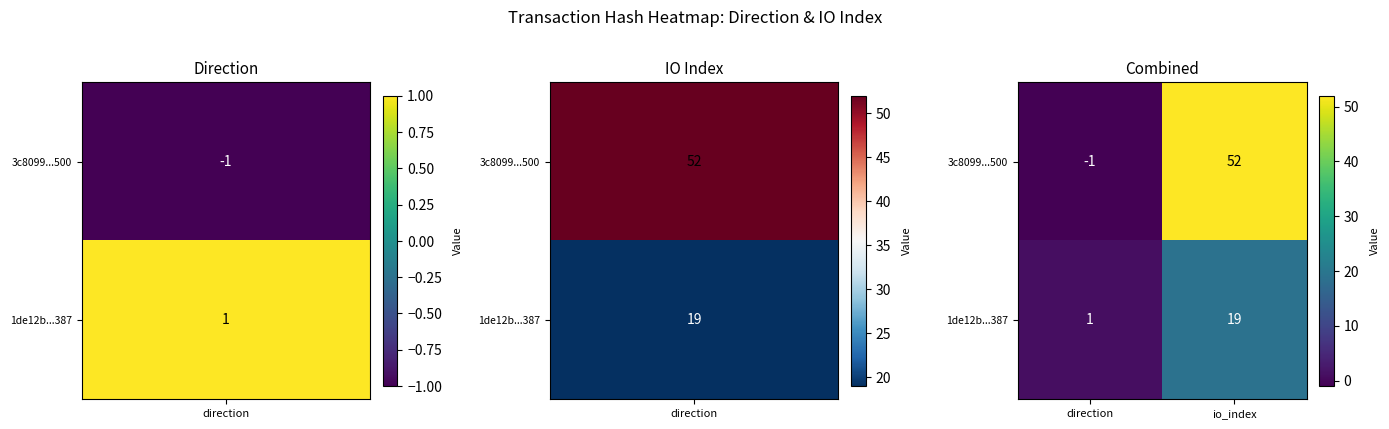

What is the sum of the 1de12b...387 values at io_index and direction?

20